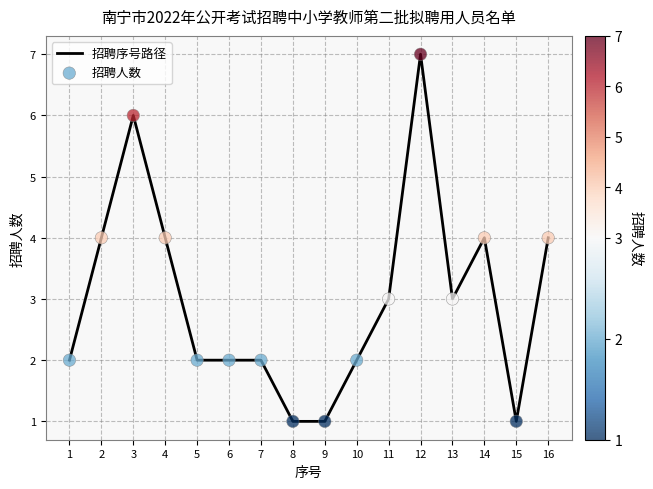

The chart shows a value of 4 at 16. True or false?

True